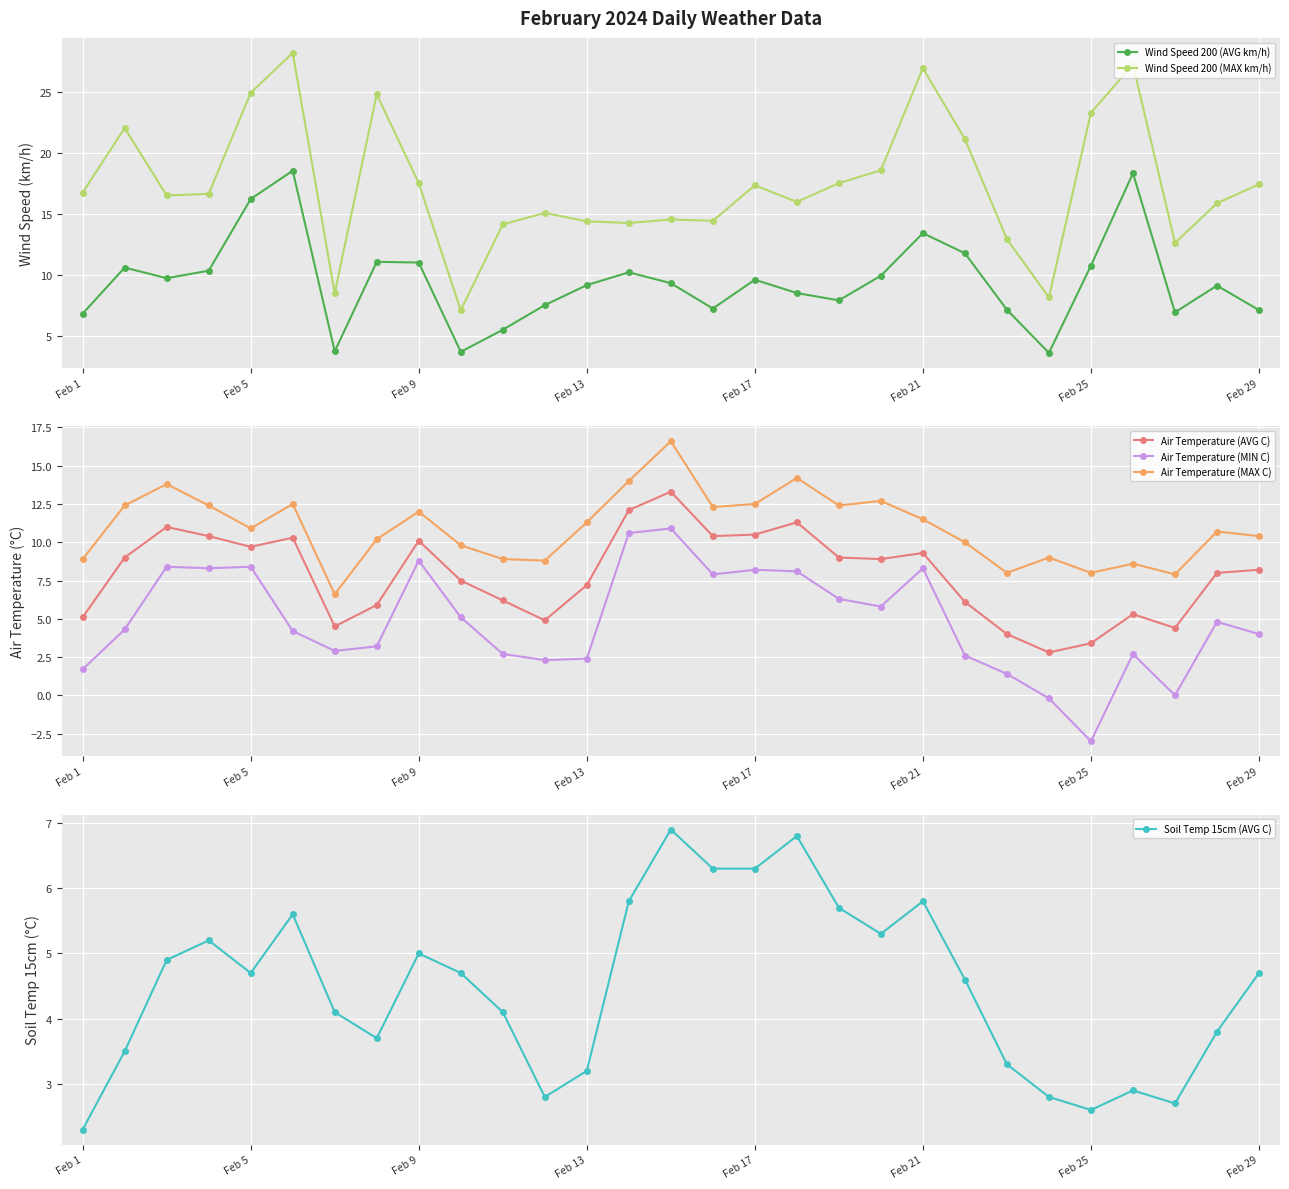

Which series has the largest total across all categories?

Wind Speed 200 (MAX km/h)